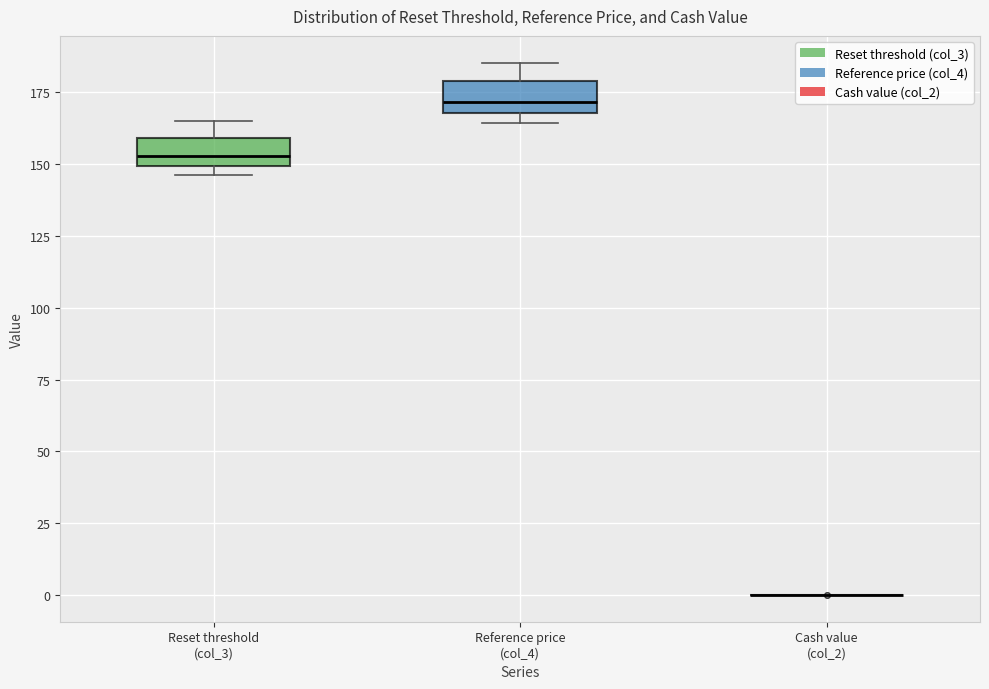

Reading left to right, transcribe this box plot: for each box, give where its median line is, the range the box spans, and where its two whiskers end, as read against the y-axis. The values are not printed on the chart, so give them approximately, as read against the axis.

Reset threshold (col_3): median 155, box 150 to 160, whiskers 145 to 165
Reference price (col_4): median 170 (just above the box's lower edge), box 170 to 180, whiskers 165 to 185
Cash value (col_2): box collapsed to a line at 0, whiskers 0 to 0